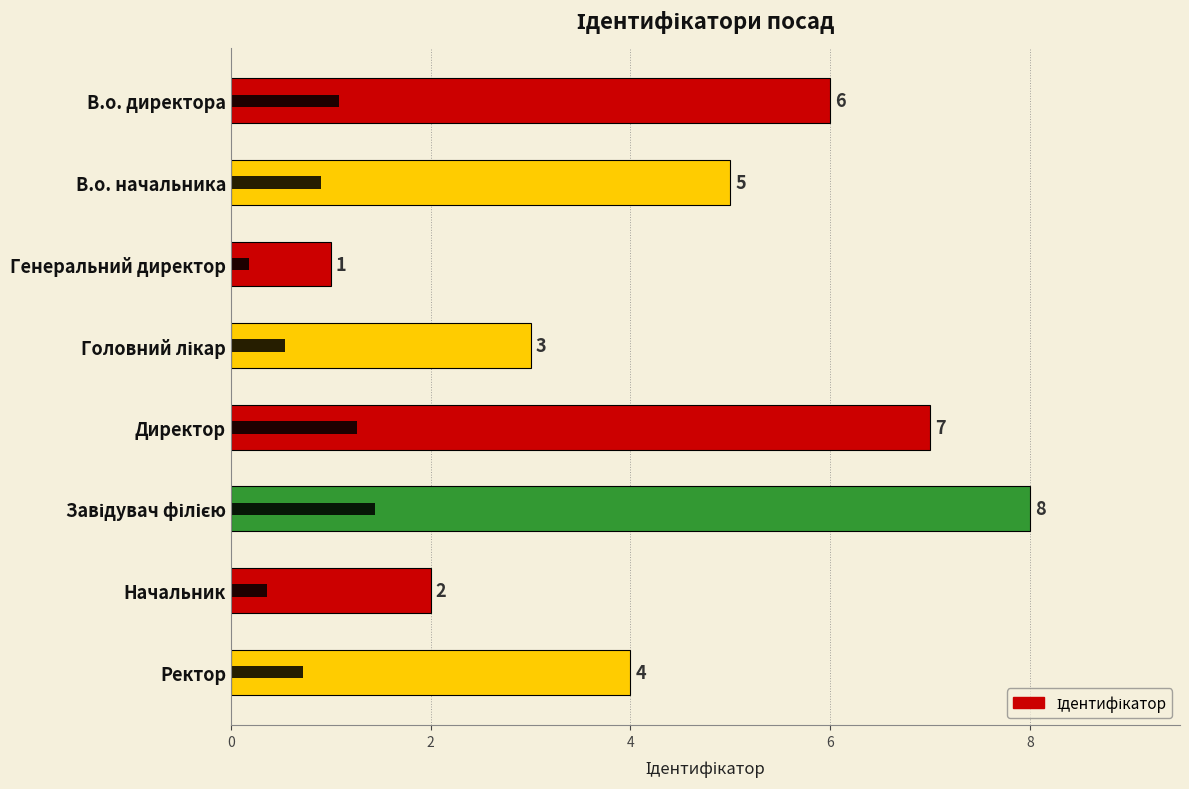

What is the smallest value displayed?

1